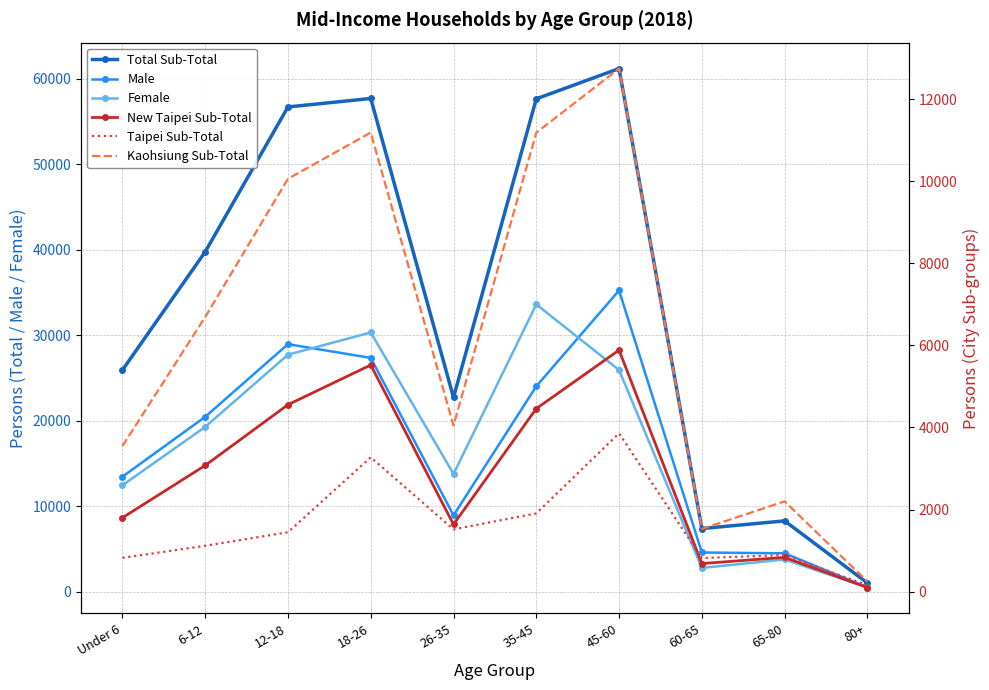

How many interior local peaks does the Male series have?

2